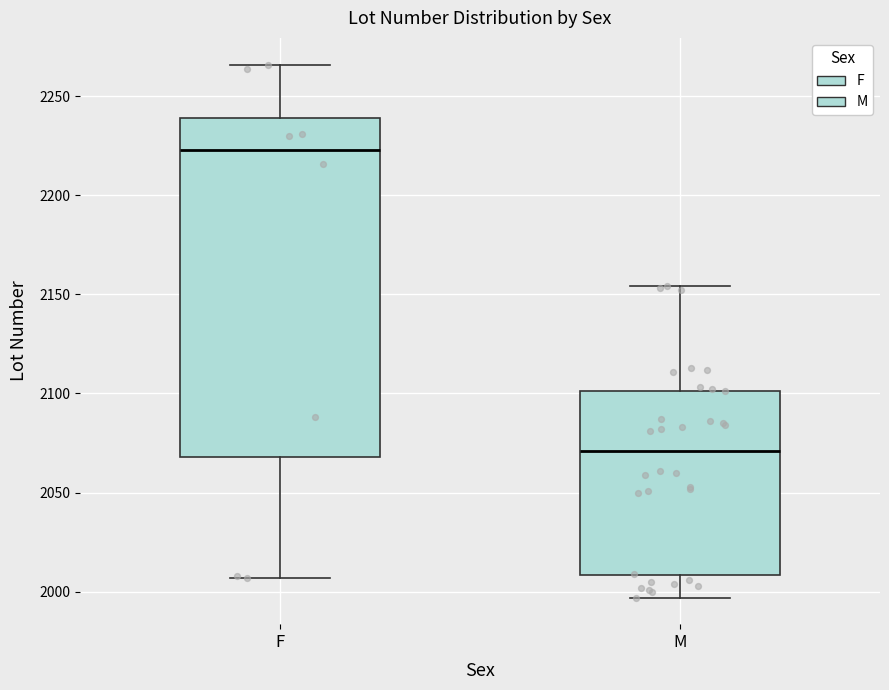

Where does the lower whisker of the box for M end on the y-axis? The values are not printed on the chart, so give them approximately, as read against the axis.

1995